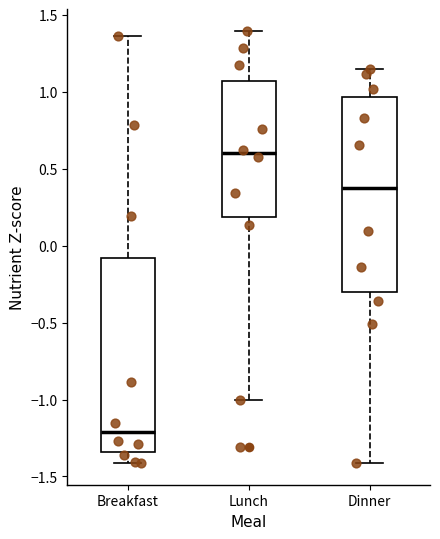

Where does the lower whisker of the box for Breakfast end on the y-axis? The values are not printed on the chart, so give them approximately, as read against the axis.

-1.40